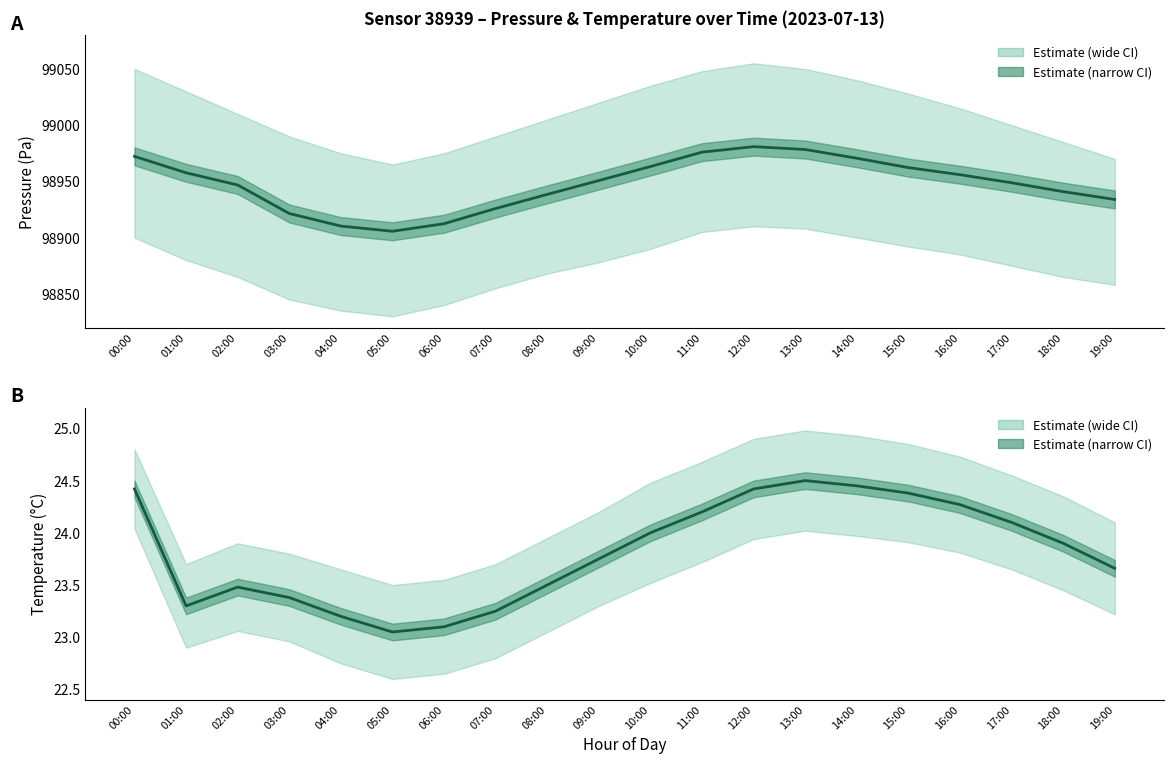

Rank the series by their average value, from lowest to highest.

temperature, pressure